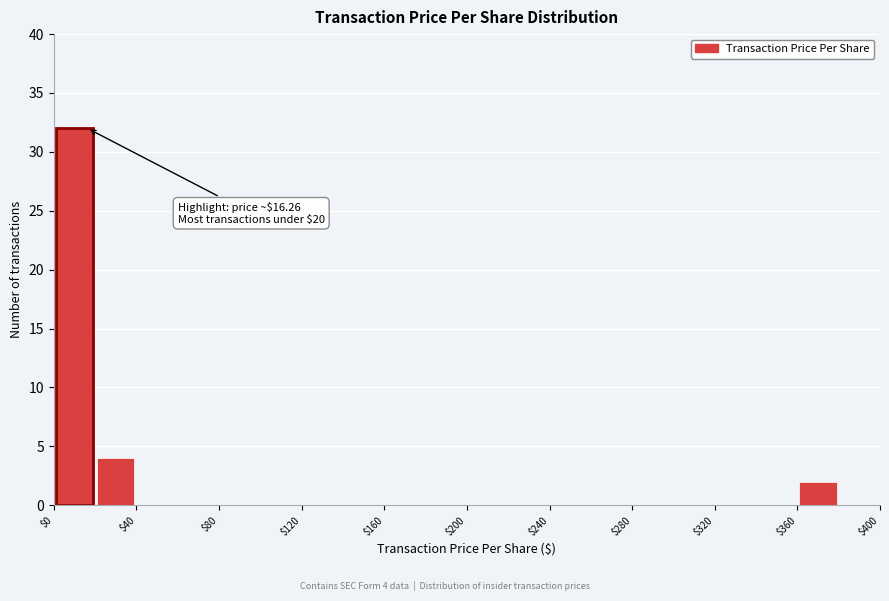

Over which range of the x-axis is the bar tallest?

0 to 20